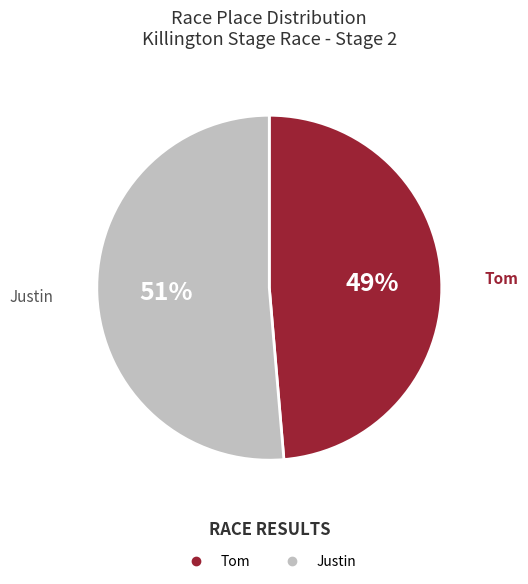

Is the sum of Justin and Tom greater than half?

Yes